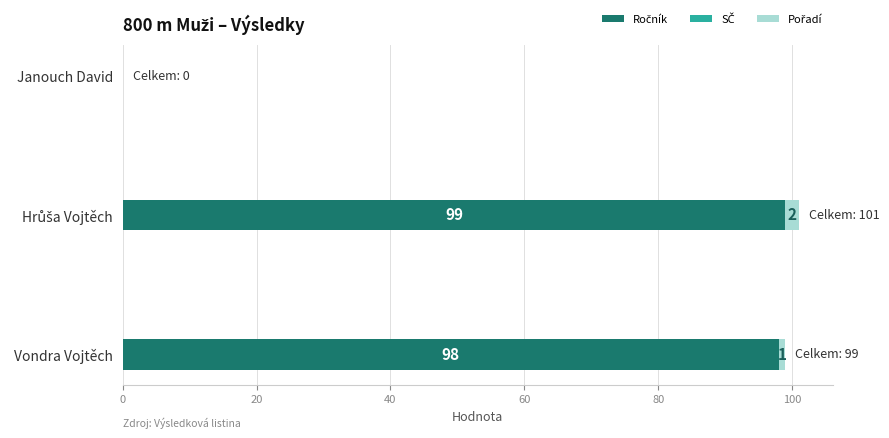

What is the total value across all series at Vondra Vojtěch?

99